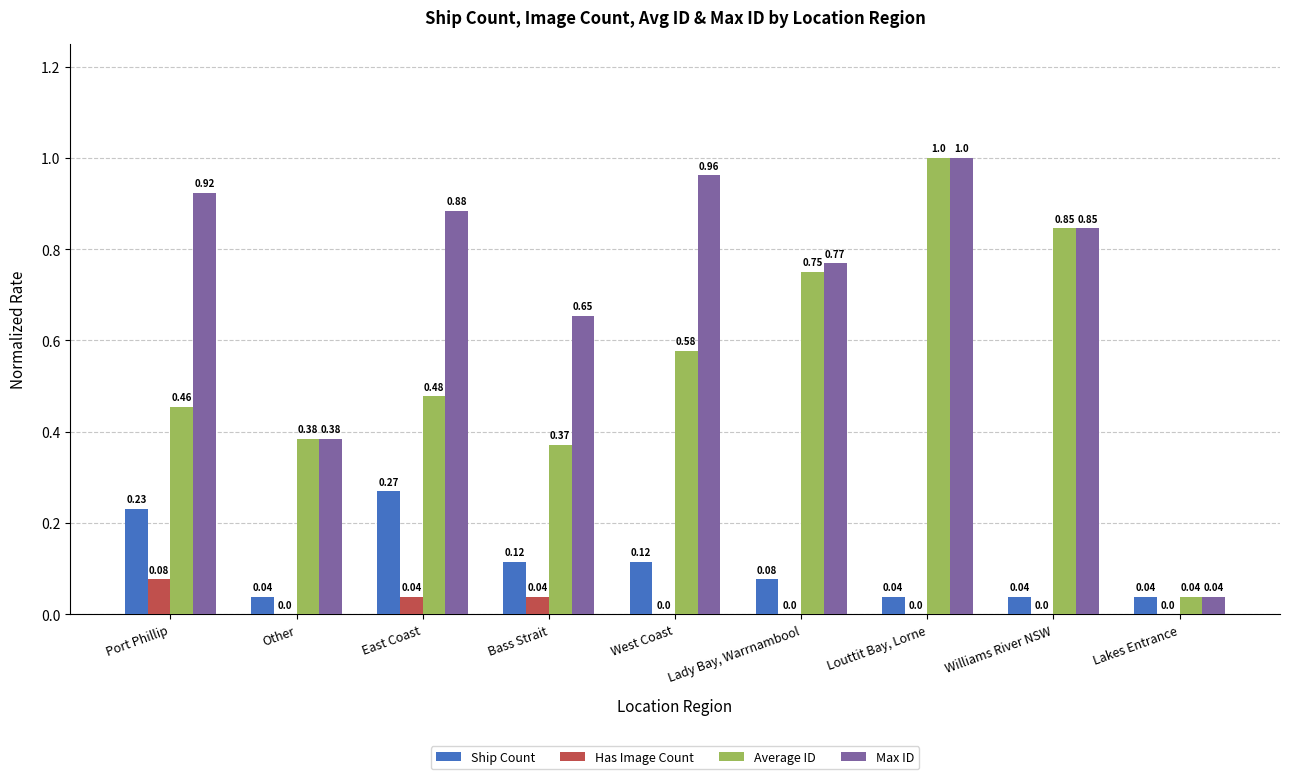

What is the sum of all Max ID values?

6.5